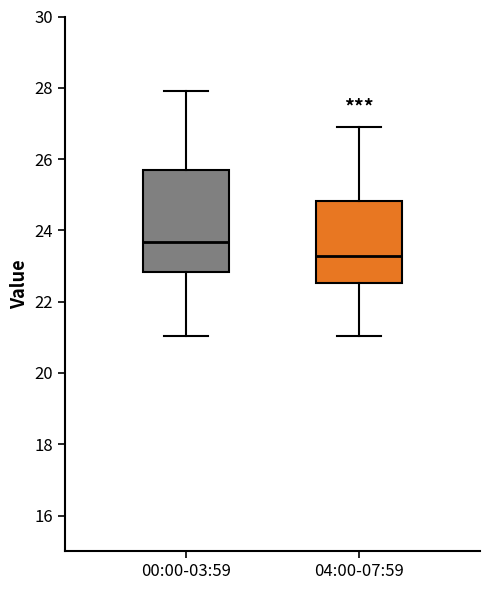

Reading left to right, read every box against the y-axis: the position of its median line, the range the box covers, and the ends of its whiskers. The values are not printed on the chart, so give them approximately, as read against the axis.

00:00-03:59: median 23.6, box 22.8 to 25.8, whiskers 21.0 to 28.0
04:00-07:59: median 23.2, box 22.6 to 24.8, whiskers 21.0 to 27.0